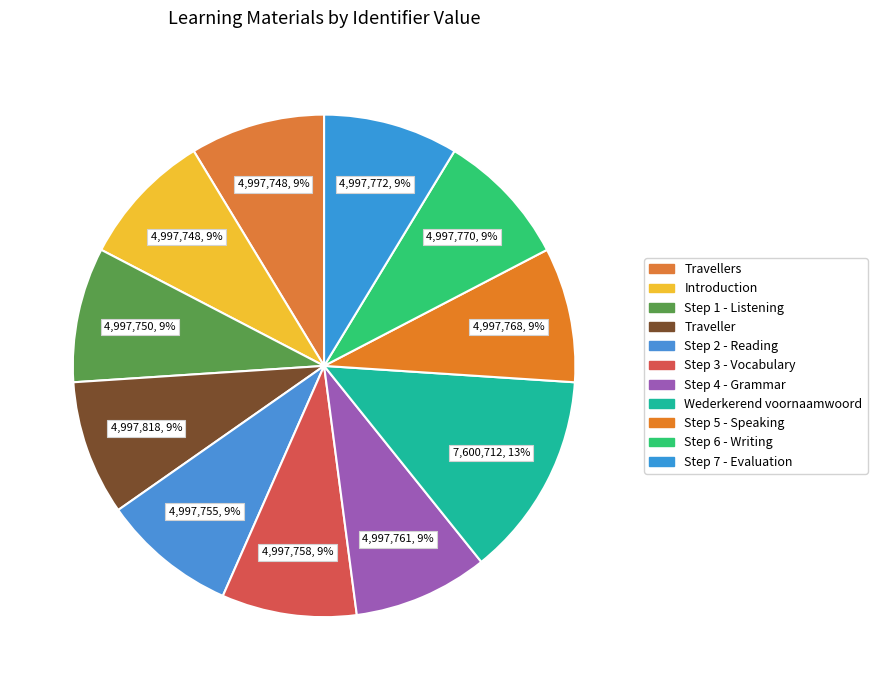

What is the ratio of the value at Step 3 - Vocabulary to the value at Traveller?

1.0